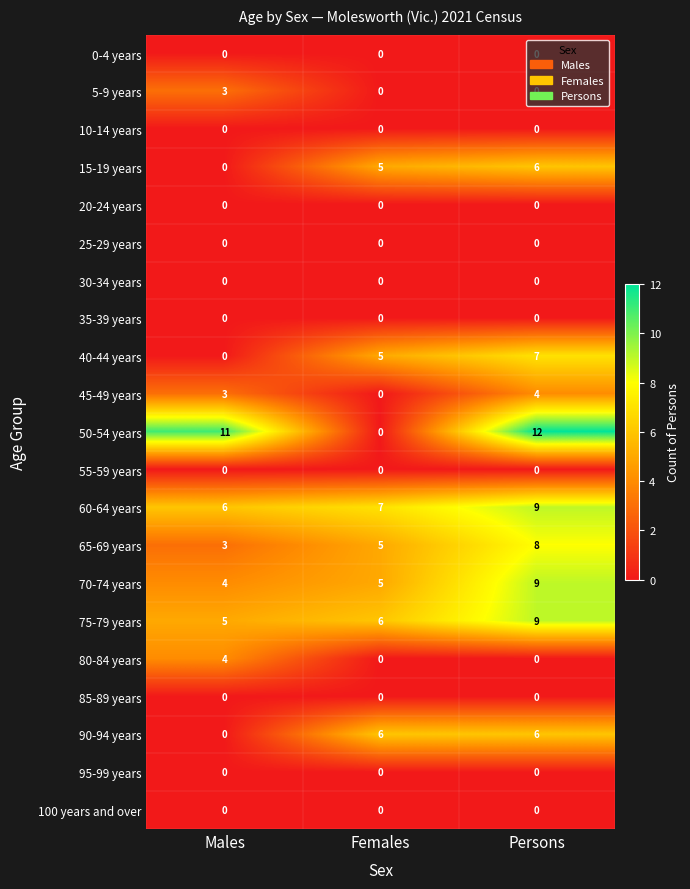

Count the number of data series in this chart.

21